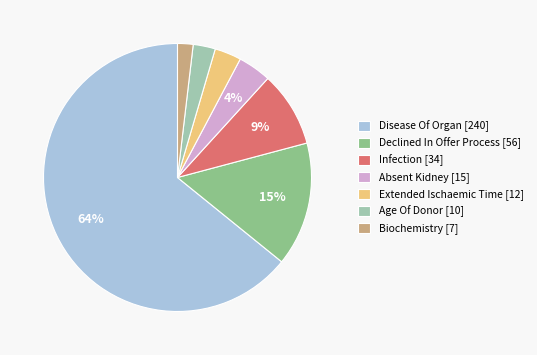

Is it true that Age Of Donor [10] is 3% of the pie?

True